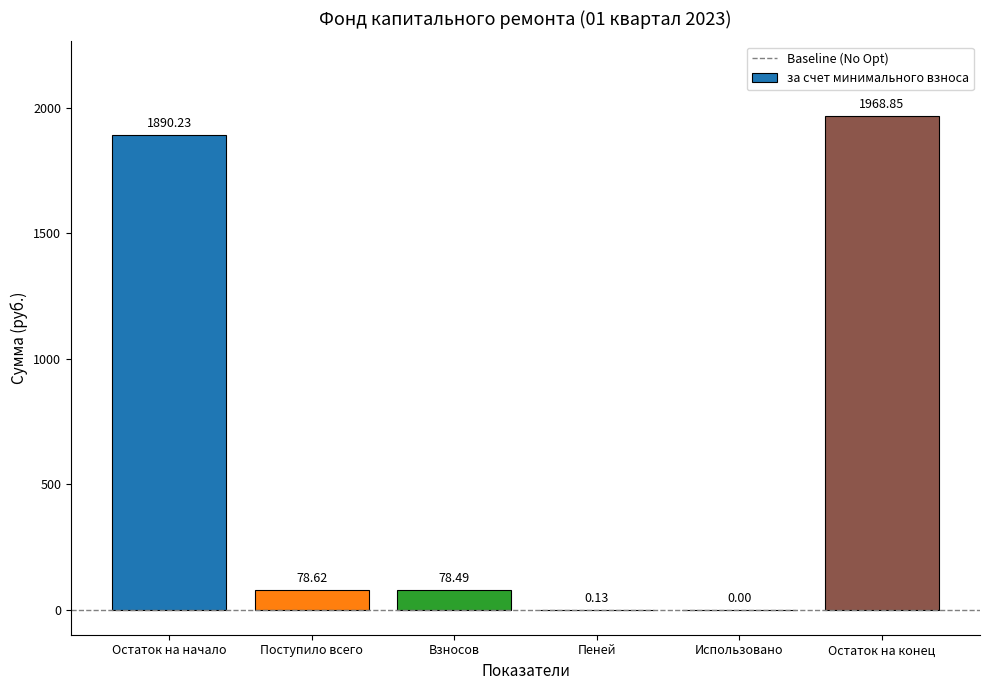

How many values exceed 78?

4